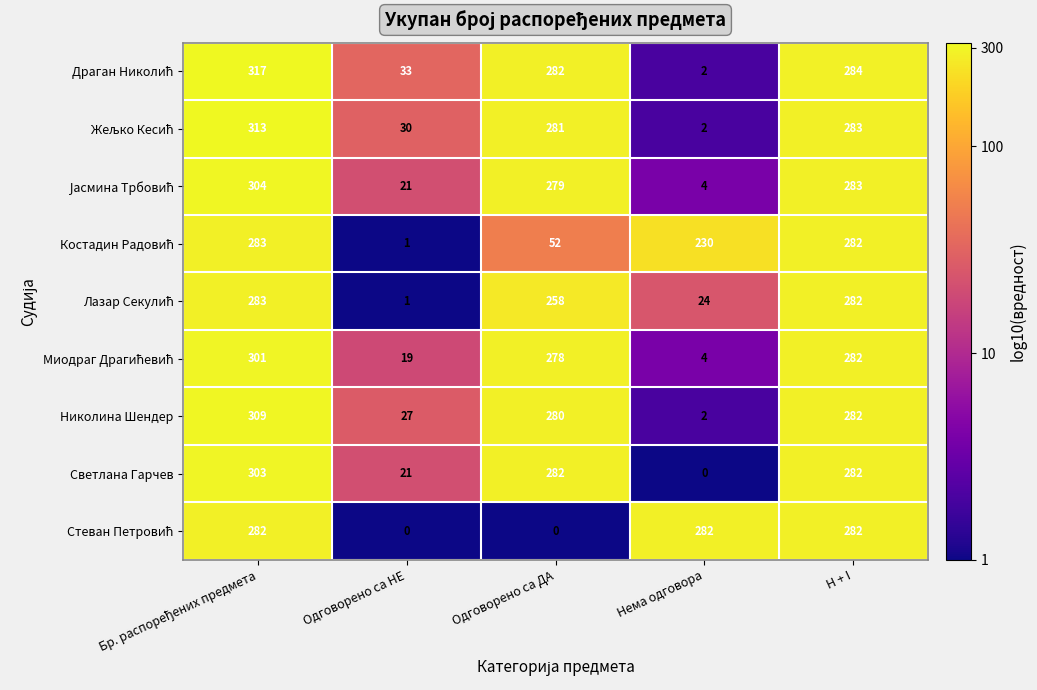

True or false: Николина Шендер has a value of 84 at Одговорено са ДА.

False